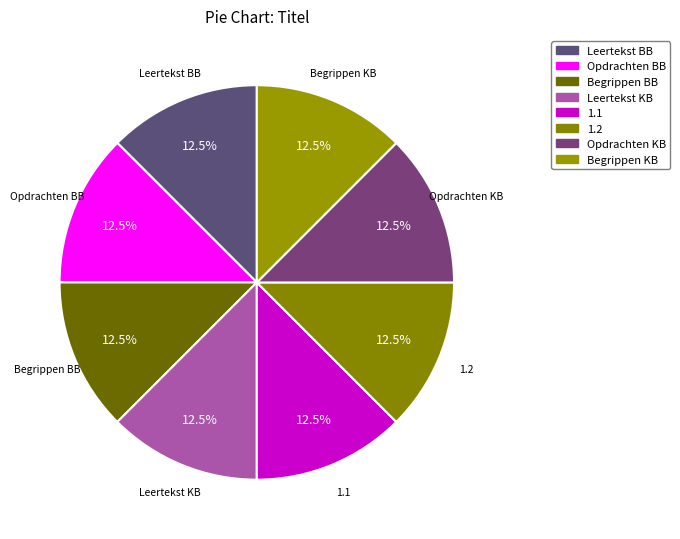

How many slices are in this pie chart?

8